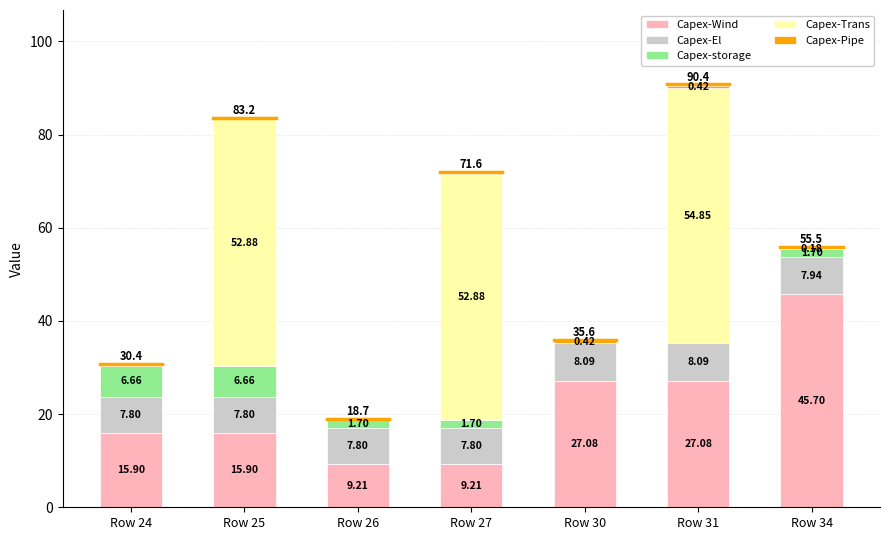

What is the sum of the Capex-Wind values at Row 27 and Row 31?

36.3